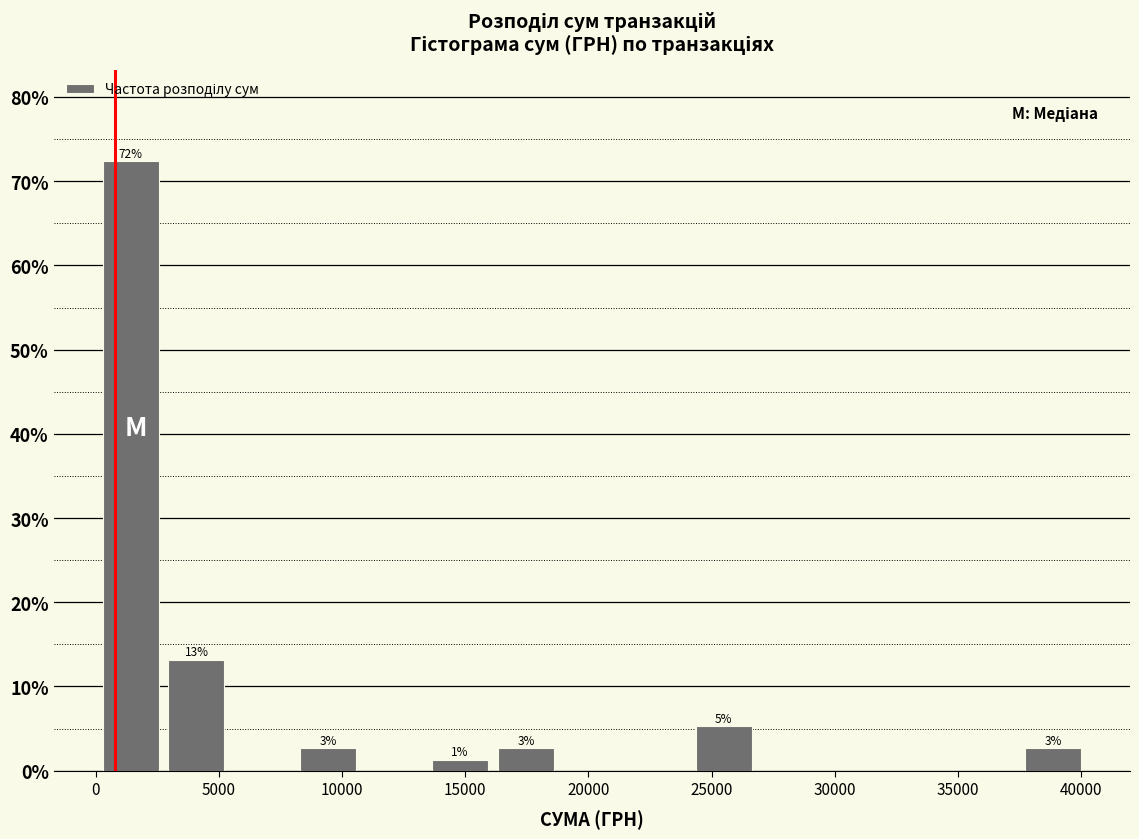

Over which range of the x-axis is the bar tallest?

0 to 3000